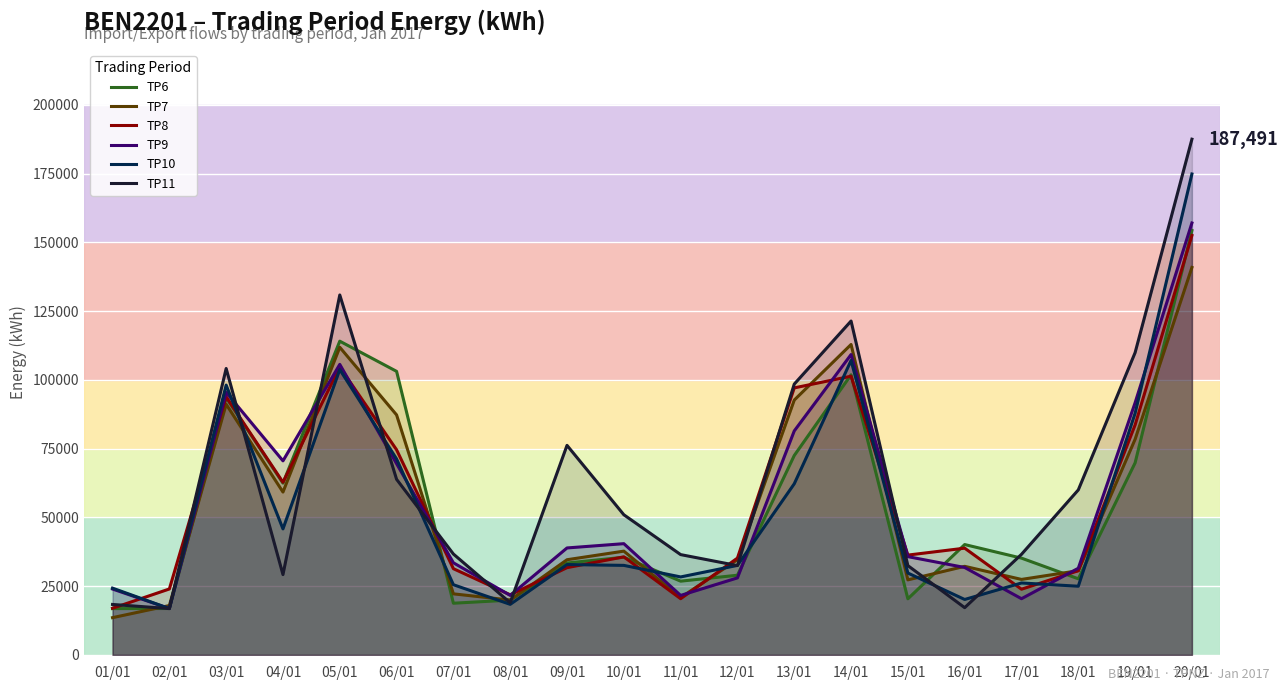

What is the label of the 13th point from the left?

13/01